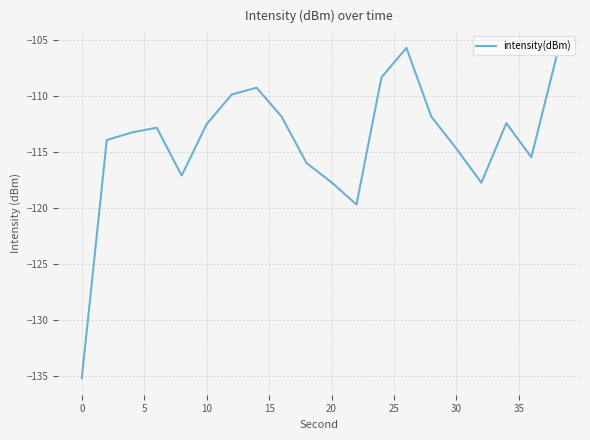

What is the smallest value displayed?

-135.2